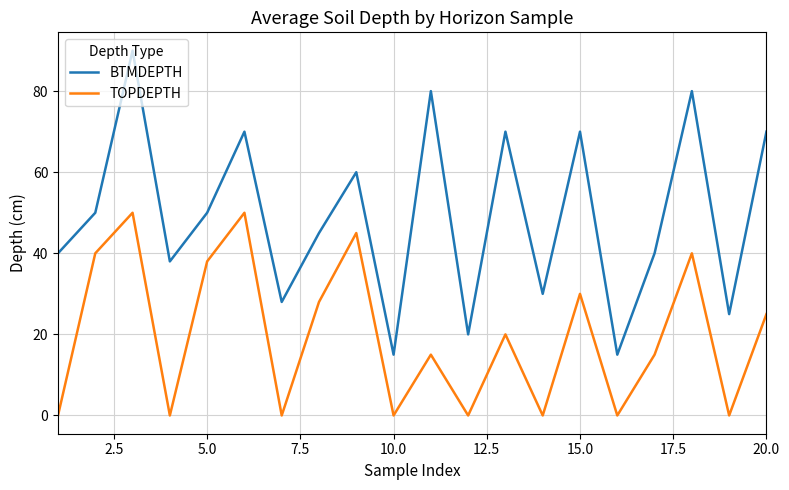

In TOPDEPTH, how many points are higher than both neighbors (excluding endpoints)?

7